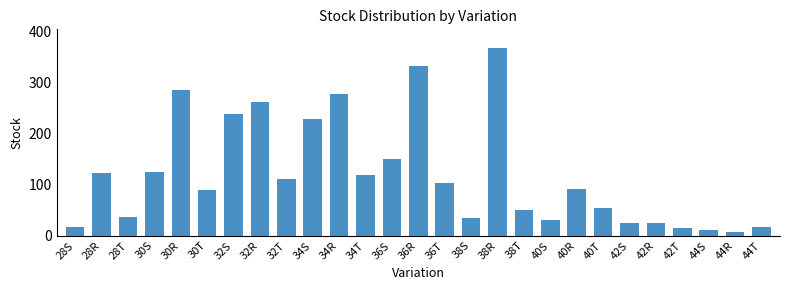

The chart shows a value of 589 at 38R. True or false?

False